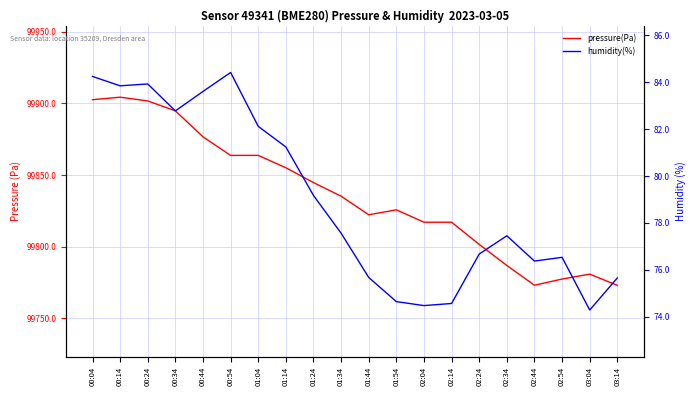

What is the difference between the pressure(Pa) values at 00:34 and 01:24?

50.1